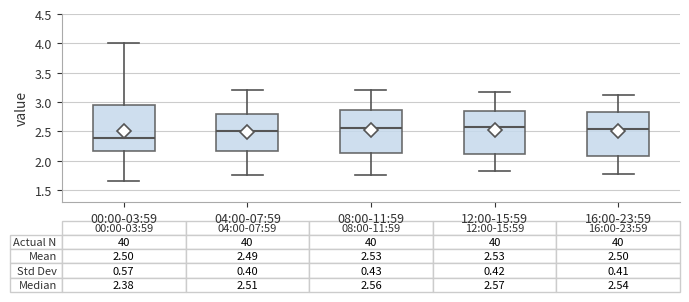

Which box's median line is the lowest?

00:00-03:59